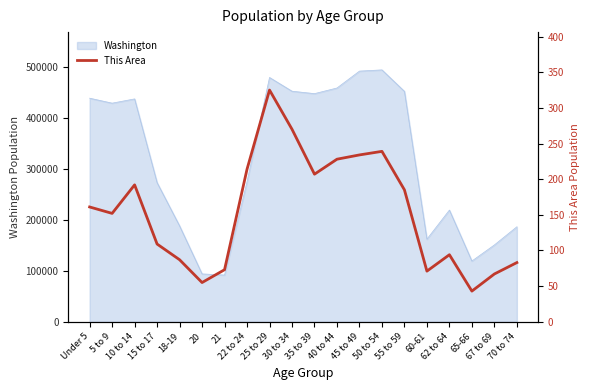

What is the label of the 20th point from the right?

Under 5